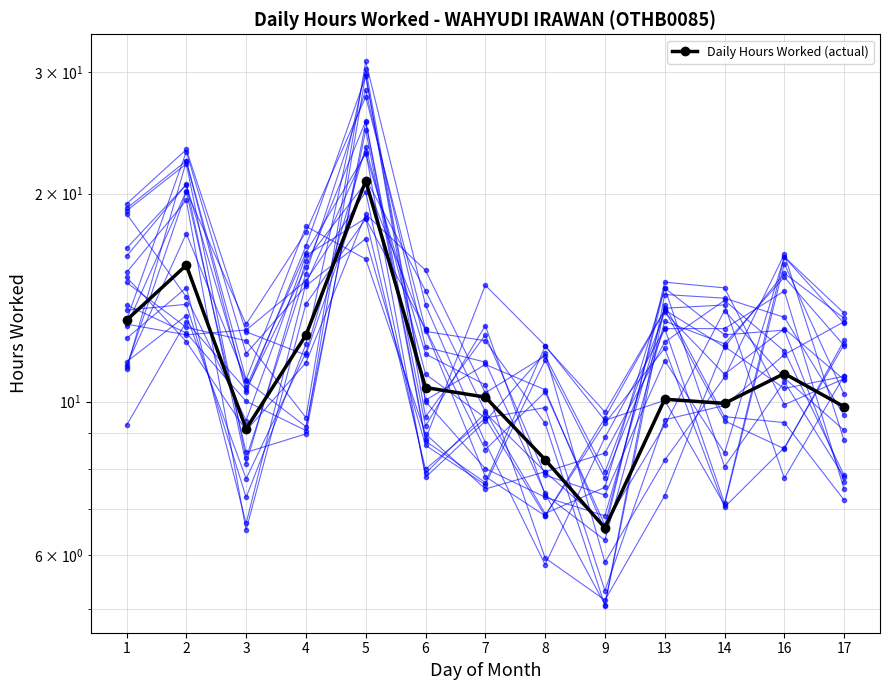

Rank the categories by value from lowest to highest.

9, 8, 3, 17, 14, 13, 7, 6, 16, 4, 1, 2, 5